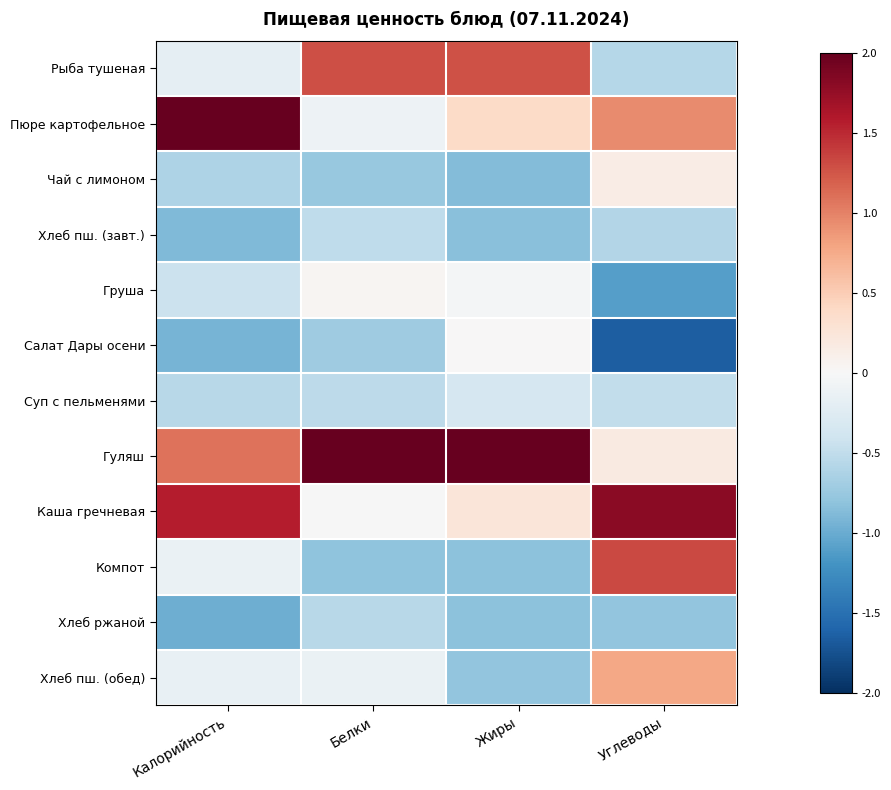

Reading left to right, extract all data points from this chart.

Рыба тушеная: Калорийность=-0.2	Белки=1.3	Жиры=1.3	Углеводы=-0.6
Пюре картофельное: Калорийность=2.2	Белки=-0.1	Жиры=0.4	Углеводы=1.0
Чай с лимоном: Калорийность=-0.6	Белки=-0.8	Жиры=-0.9	Углеводы=0.1
Хлеб пш. (завт.): Калорийность=-0.9	Белки=-0.5	Жиры=-0.8	Углеводы=-0.6
Груша: Калорийность=-0.4	Белки=0.0	Жиры=-0.0	Углеводы=-1.1
Салат Дары осени: Калорийность=-0.9	Белки=-0.7	Жиры=0.0	Углеводы=-1.6
Суп с пельменями: Калорийность=-0.6	Белки=-0.5	Жиры=-0.3	Углеводы=-0.5
Гуляш: Калорийность=1.1	Белки=2.8	Жиры=2.6	Углеводы=0.2
Каша гречневая: Калорийность=1.6	Белки=-0.0	Жиры=0.2	Углеводы=1.8
Компот: Калорийность=-0.1	Белки=-0.8	Жиры=-0.8	Углеводы=1.3
Хлеб ржаной: Калорийность=-1.0	Белки=-0.5	Жиры=-0.8	Углеводы=-0.8
Хлеб пш. (обед): Калорийность=-0.1	Белки=-0.1	Жиры=-0.8	Углеводы=0.8